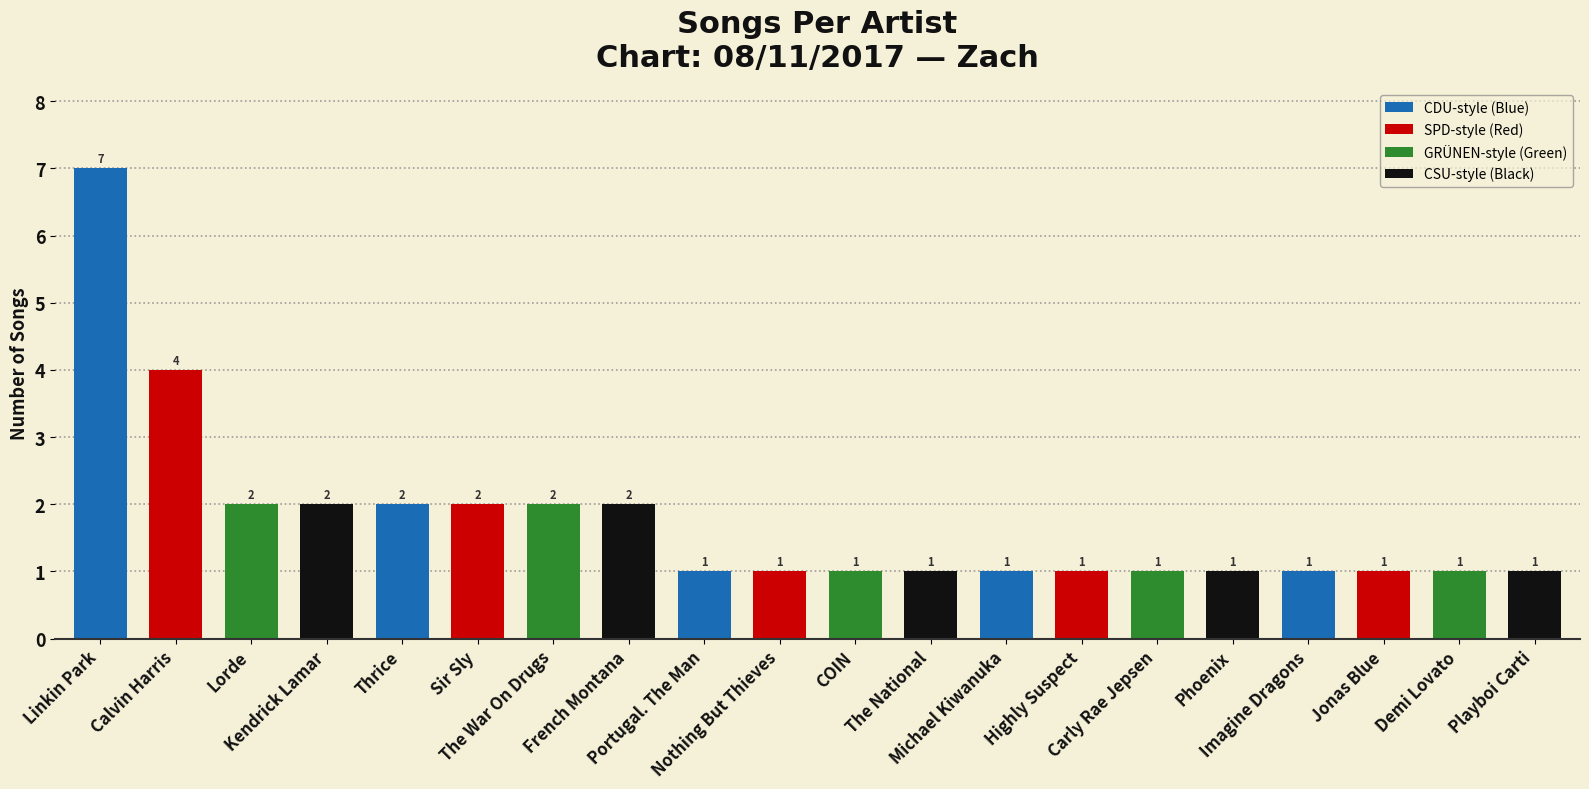

How many bars are there in total?

20